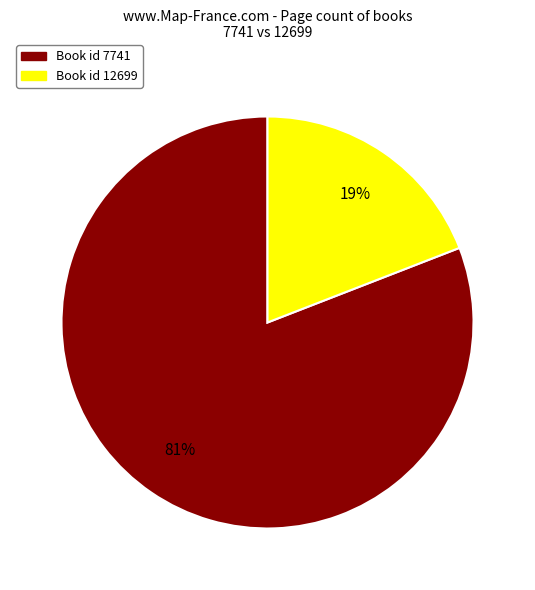

Combined, do Book id 7741 and Book id 12699 account for over 50%?

Yes